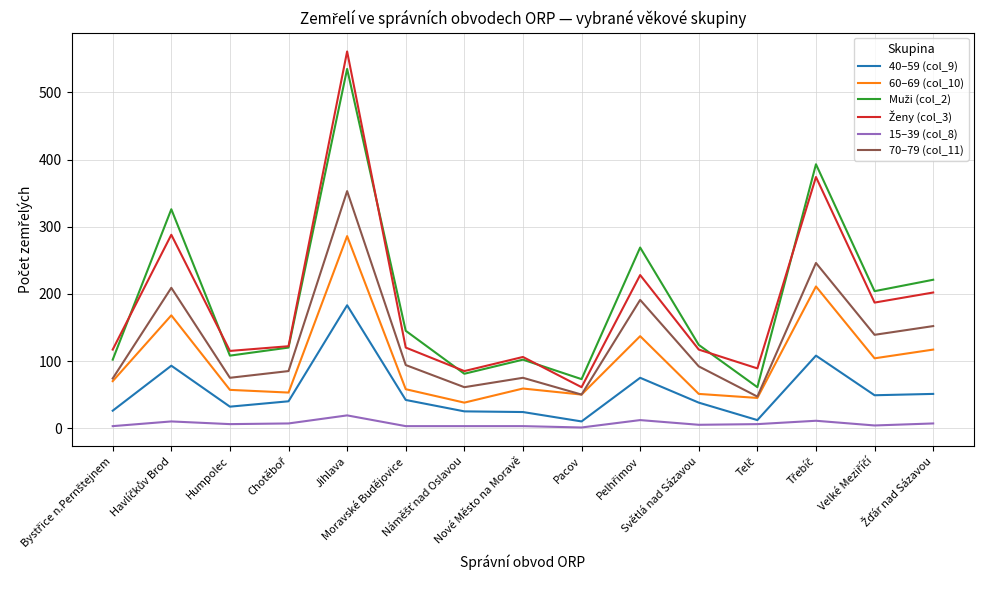

What is the greatest value displayed?

561